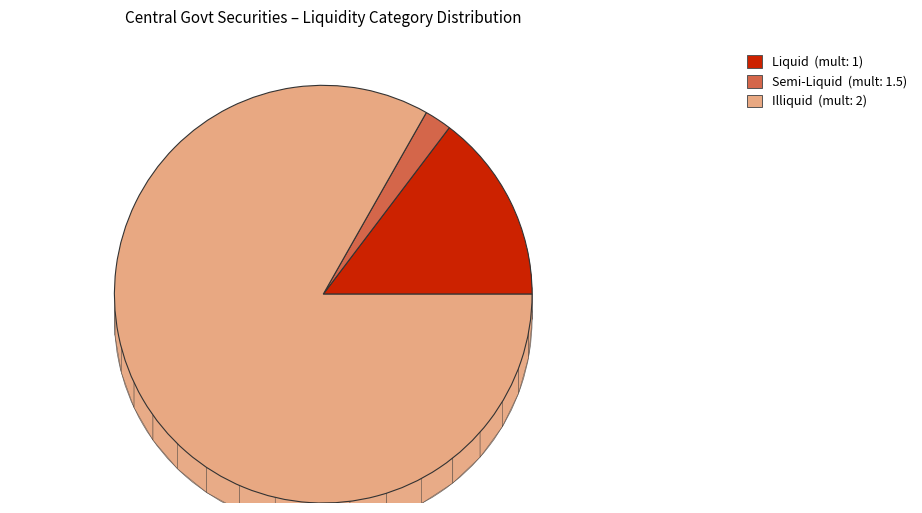

True or false: Liquid accounts for 15% of the total.

True